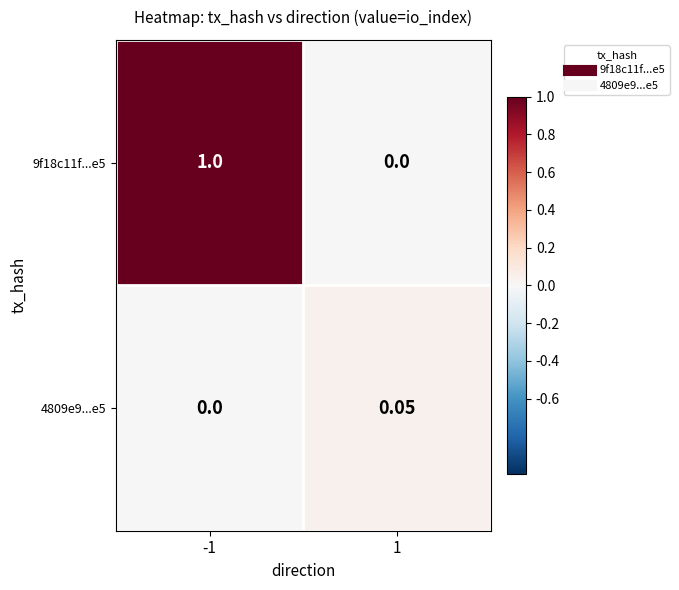

Which series has the largest total across all categories?

9f18c11f...e5